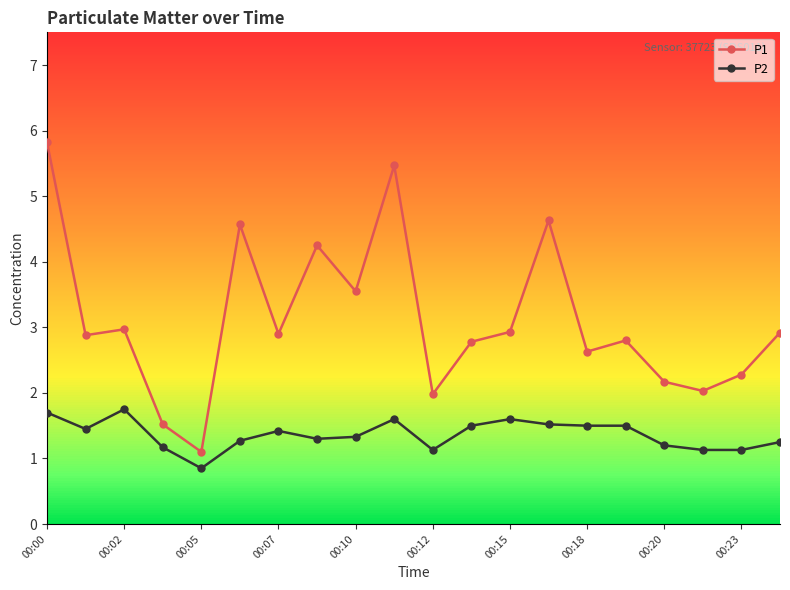

True or false: P2 and P1 cross at least once.

False